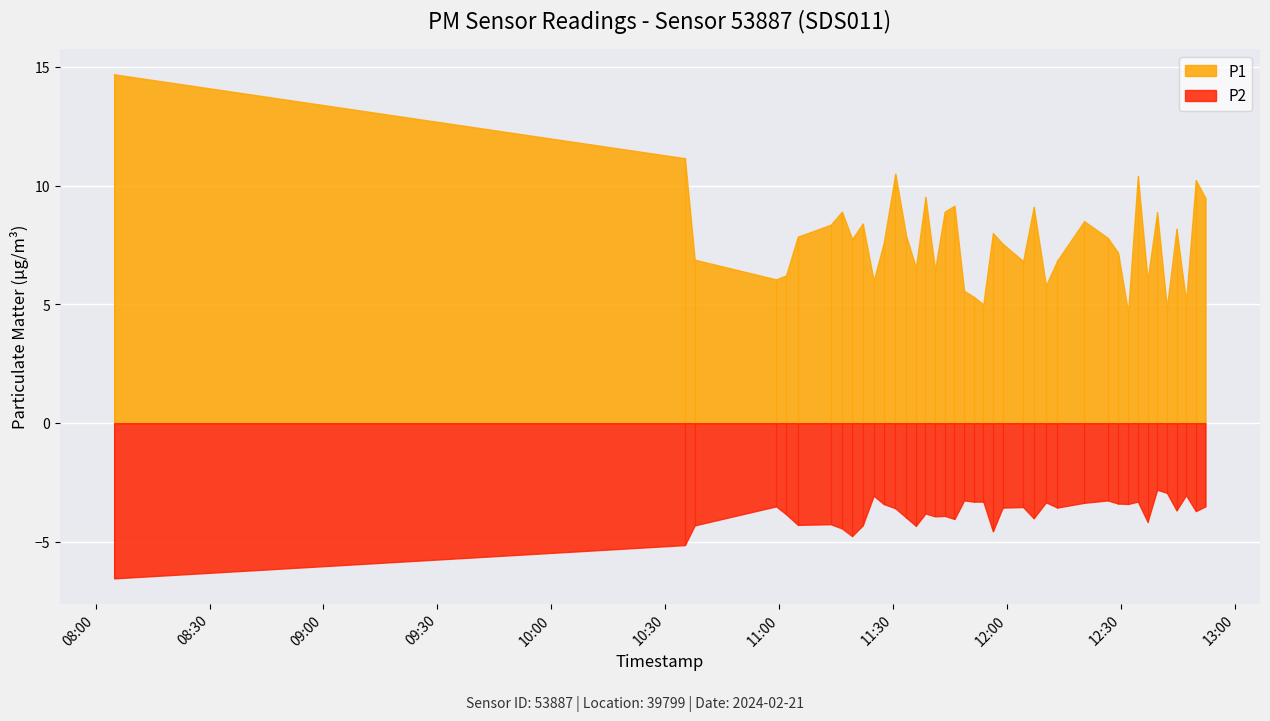

True or false: P2 has more than 1 points higher than both neighbors.

True